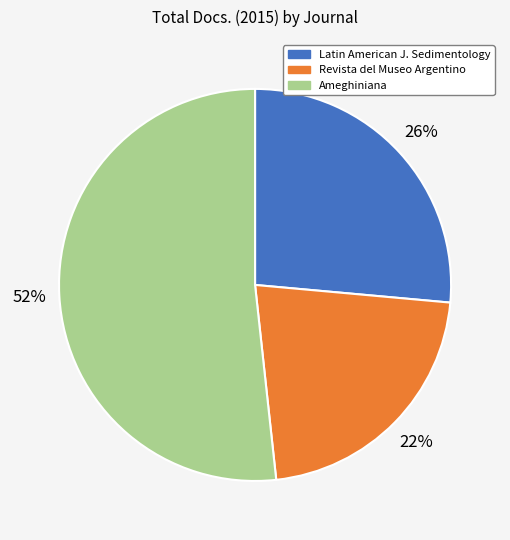

To the nearest percent, what portion does Ameghiniana represent?

52%